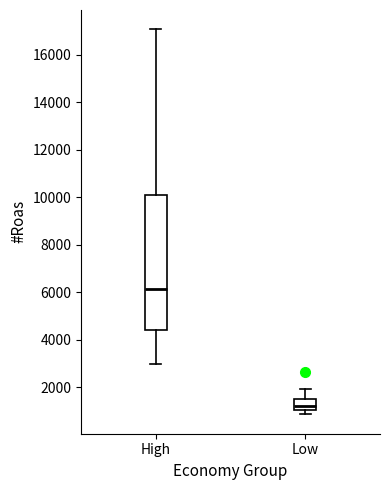

Comparing the boxes themselves (not the whiskers), which one is the tallest?

High